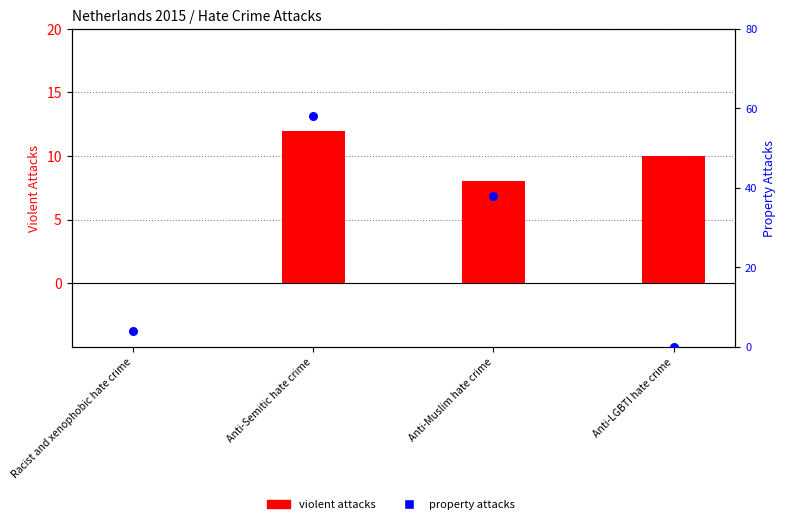

Is the value of Attacks Against People - Violent Attacks at Anti-LGBTI hate crime greater than the value of Attacks against property at Anti-Semitic hate crime?

No